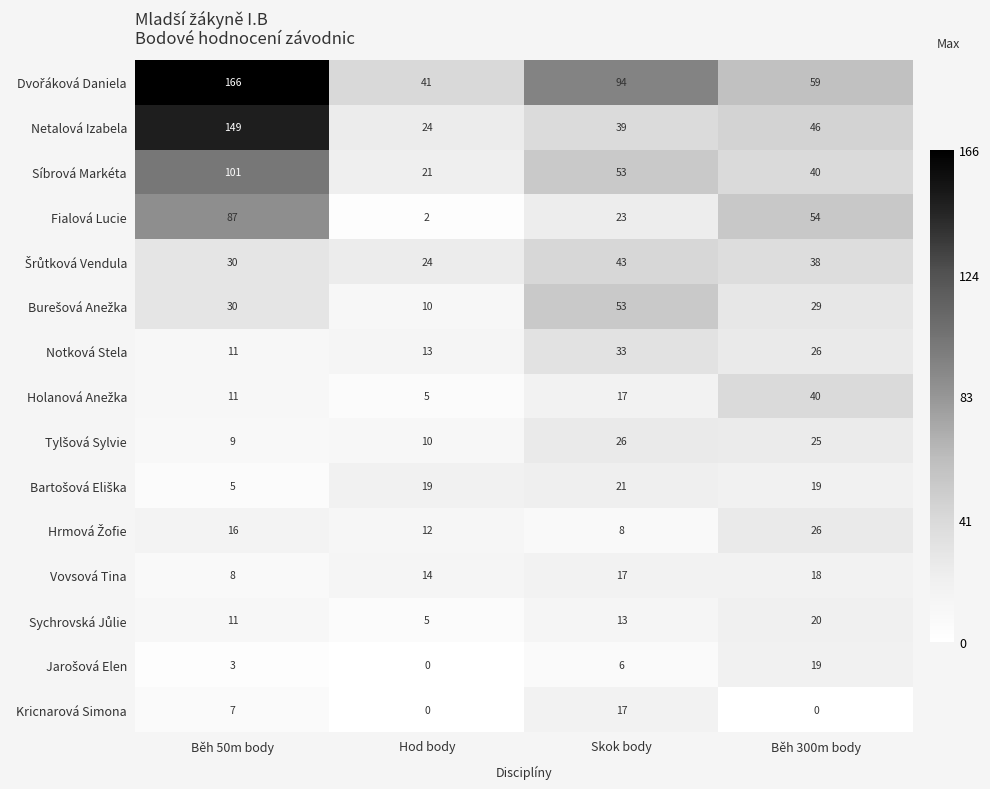

Where is Kricnarová Simona nearest to the value 8?

Běh 50m body